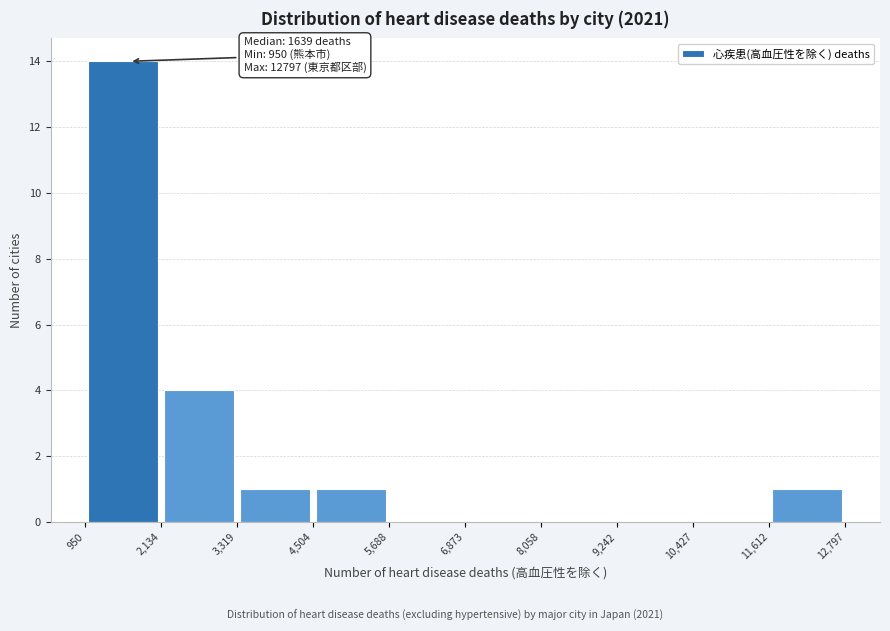

Over which range of the x-axis is the bar tallest?

950 to 2,134